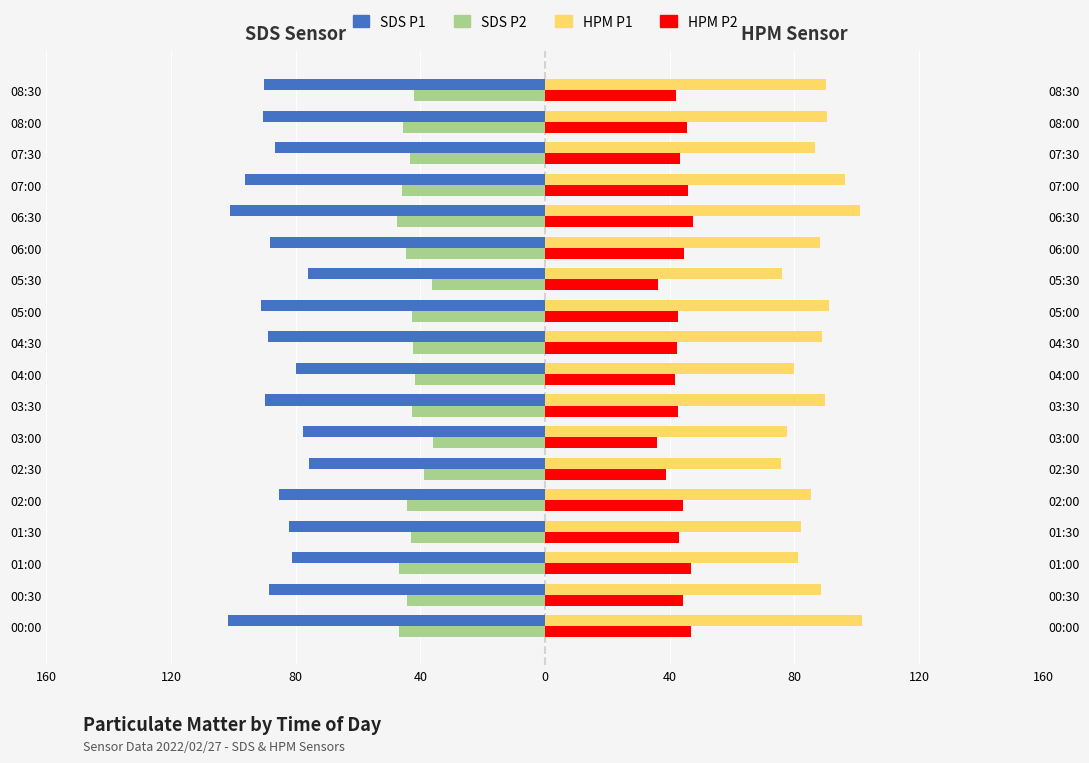

Is it true that HPM P1 equals 86.6 at 07:30?

True